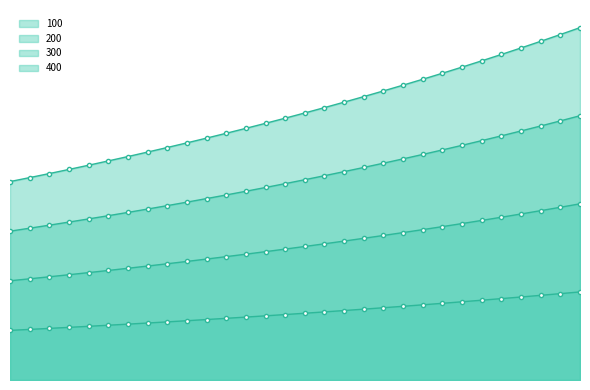

Reading left to right, transcribe all the data shown in this chart.

100: 33630.0	34302.6	34988.7	35688.4	36402.2	37130.2	37872.8	38630.3	39402.9	40191.0	40994.8	41814.7	42651.0	43504.0	44374.1	45261.6	46166.8	47090.1	48031.9	48992.6	49972.4	50971.9	51991.3	53031.1	54091.7	55173.6	56277.1	57402.6	58550.6	59721.7
200: 67260.0	68605.2	69977.3	71376.9	72804.4	74260.5	75745.7	77260.6	78805.8	80381.9	81989.6	83629.4	85301.9	87008.0	88748.1	90523.1	92333.6	94180.2	96063.8	97985.1	99944.8	101943.7	103982.6	106062.2	108183.5	110347.2	112554.1	114805.2	117101.3	119443.3
300: 100890.0	102907.8	104966.0	107065.3	109206.6	111390.7	113618.5	115890.9	118208.7	120572.9	122984.3	125444.0	127952.9	130512.0	133122.2	135784.7	138500.3	141270.4	144095.8	146977.7	149917.2	152915.6	155973.9	159093.4	162275.2	165520.7	168831.2	172207.8	175651.9	179165.0
400: 134520.0	137210.4	139954.6	142753.7	145608.8	148520.9	151491.4	154521.2	157611.6	160763.9	163979.1	167258.7	170603.9	174016.0	177496.3	181046.2	184667.1	188360.5	192127.7	195970.2	199889.6	203887.4	207965.2	212124.5	216367.0	220694.3	225108.2	229610.4	234202.6	238886.6